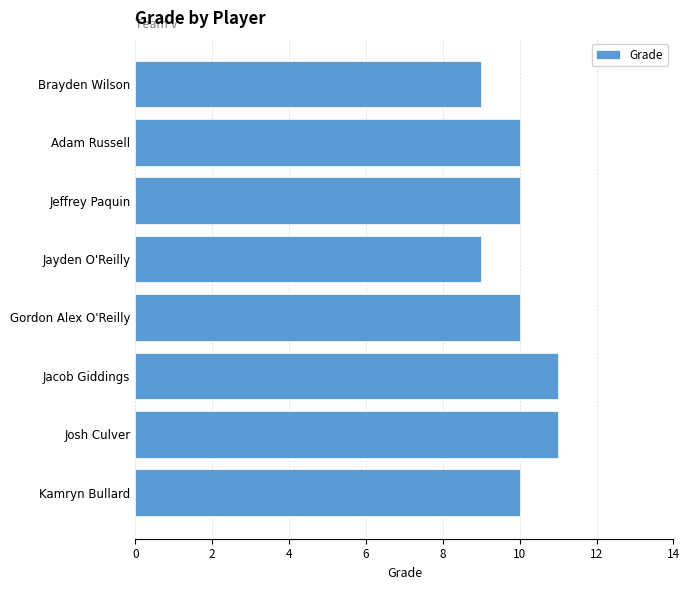

What value does the data have at Kamryn Bullard?

10